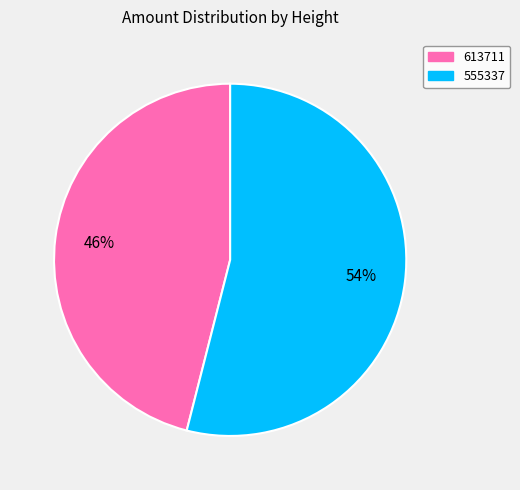

True or false: 555337 accounts for 54% of the total.

True